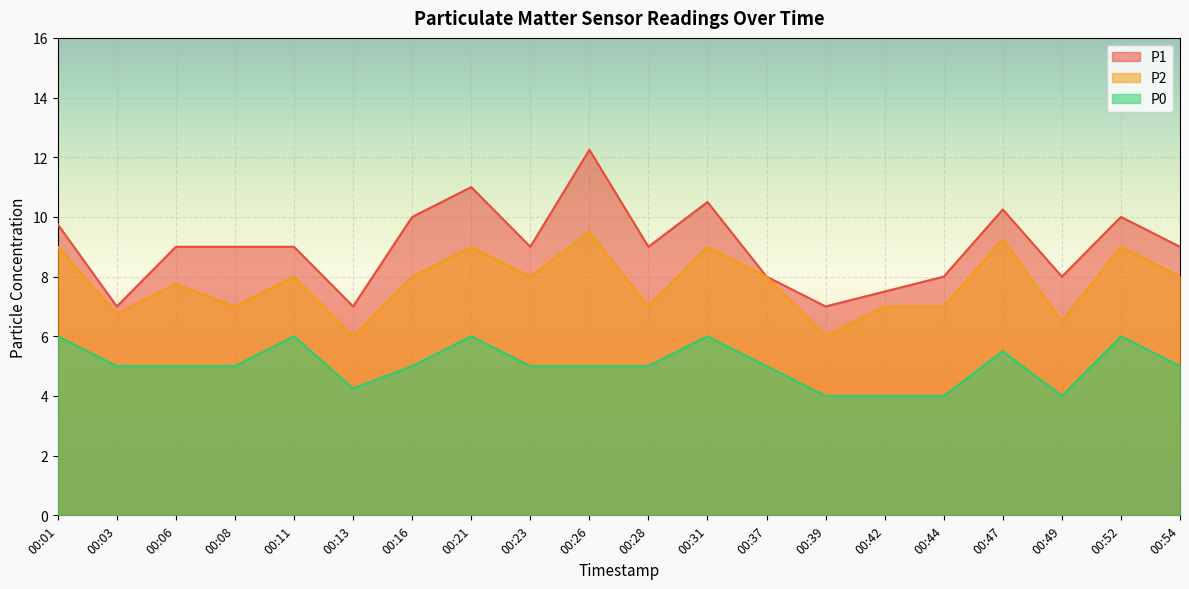

What is the difference between the maximum and minimum values in the P2 series?

3.5